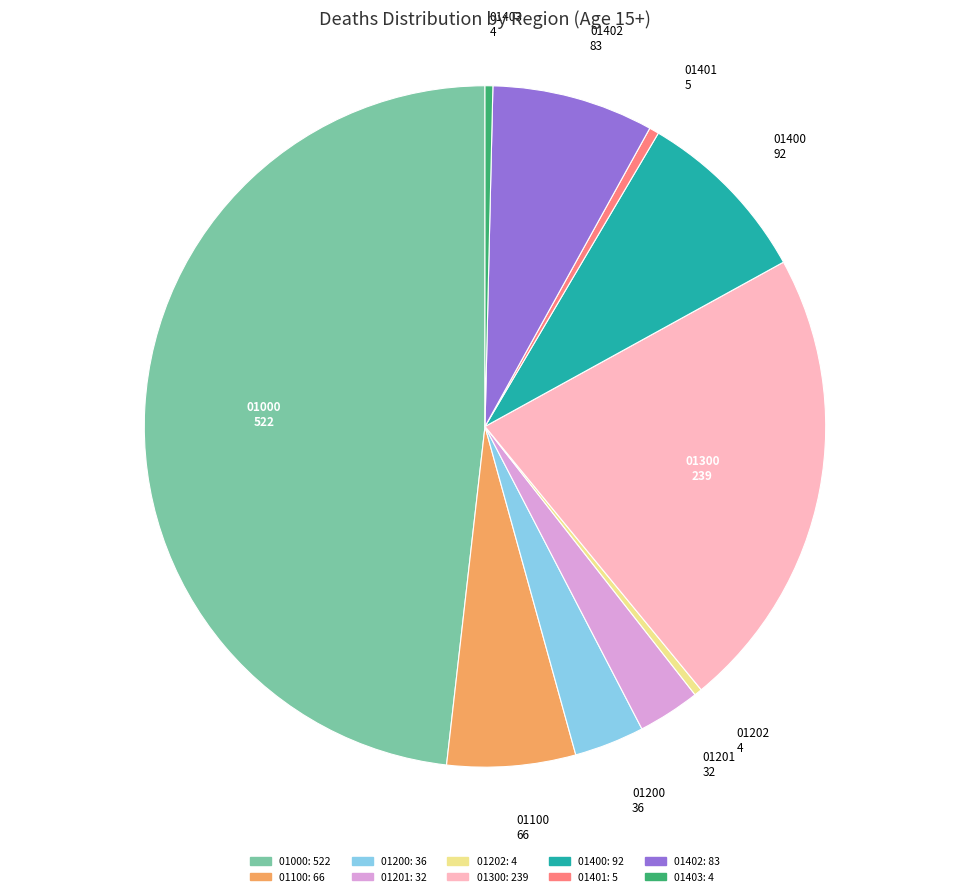

Does any single category account for the majority?

No